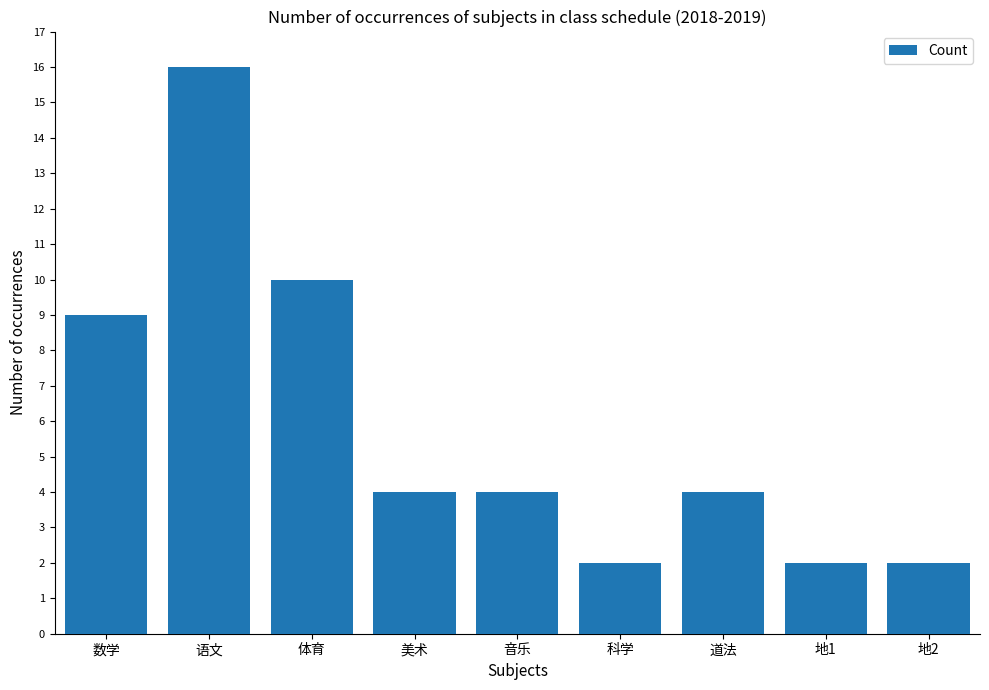

What is the minimum value shown in the chart?

2